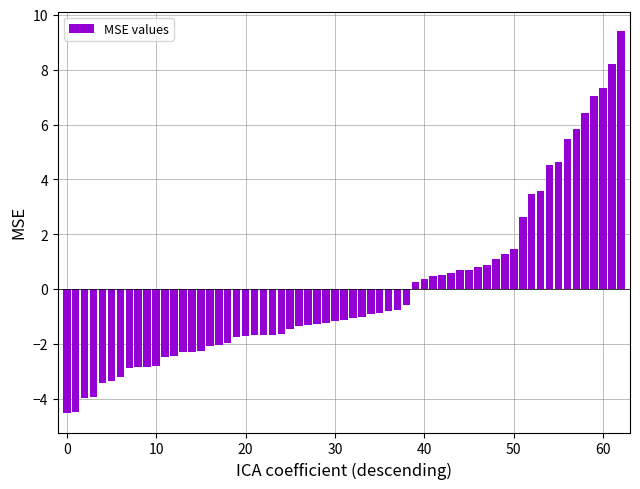

What is the difference between the maximum and minimum values?

13.9